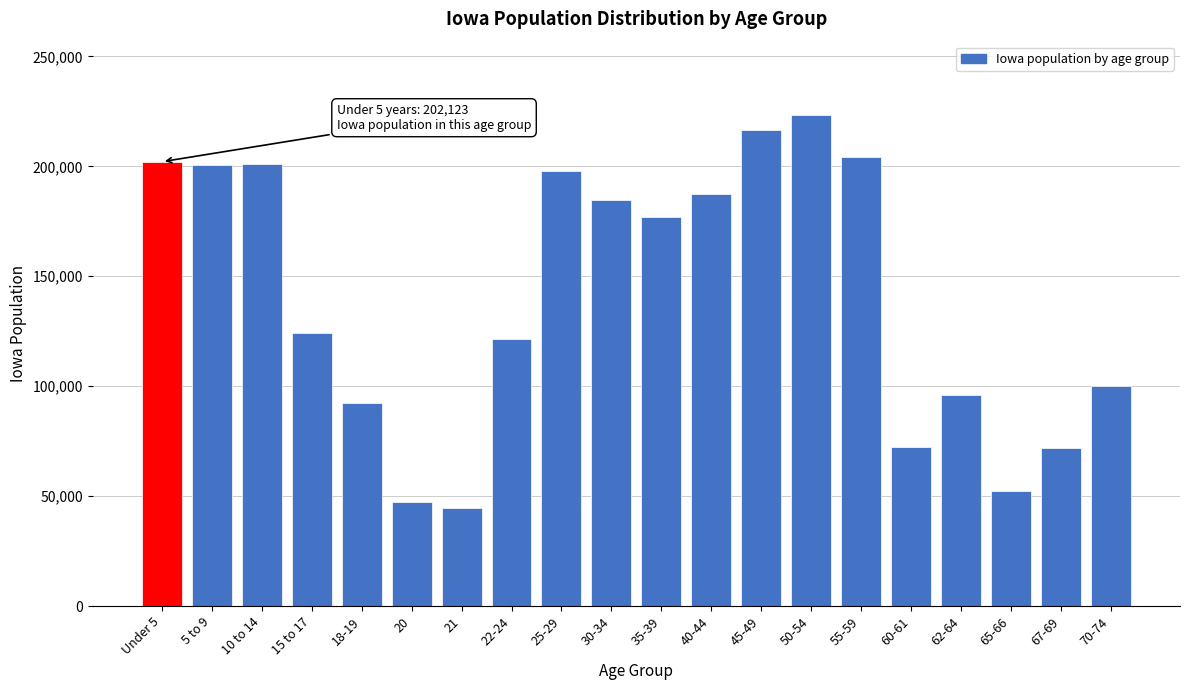

Which has a higher value, 65-66 or 70-74?

70-74